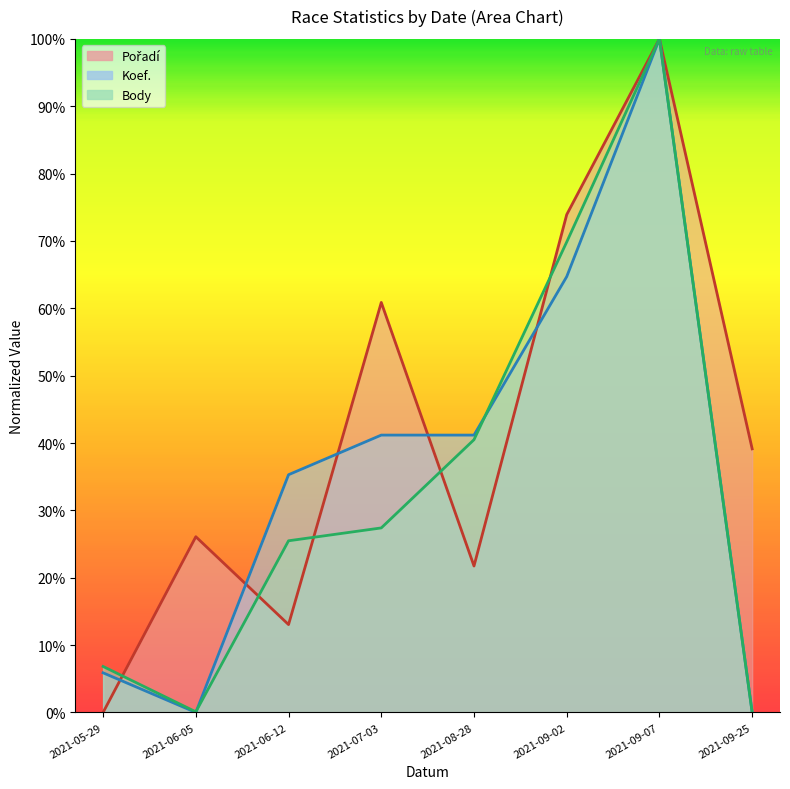

Rank the series by their maximum value, from highest to lowest.

Pořadí, Koef., Body